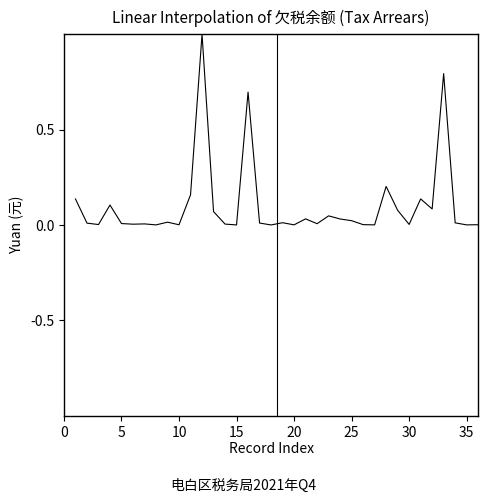

What is the greatest value displayed?

1.0